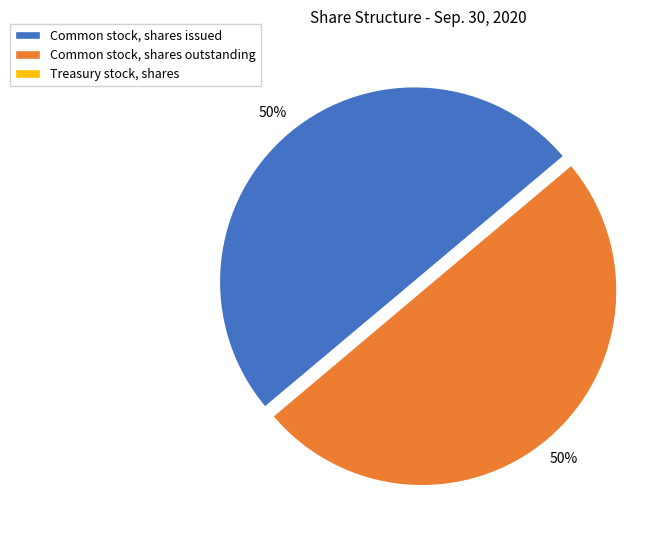

The Common stock, shares outstanding slice represents 36% of the pie. True or false?

False